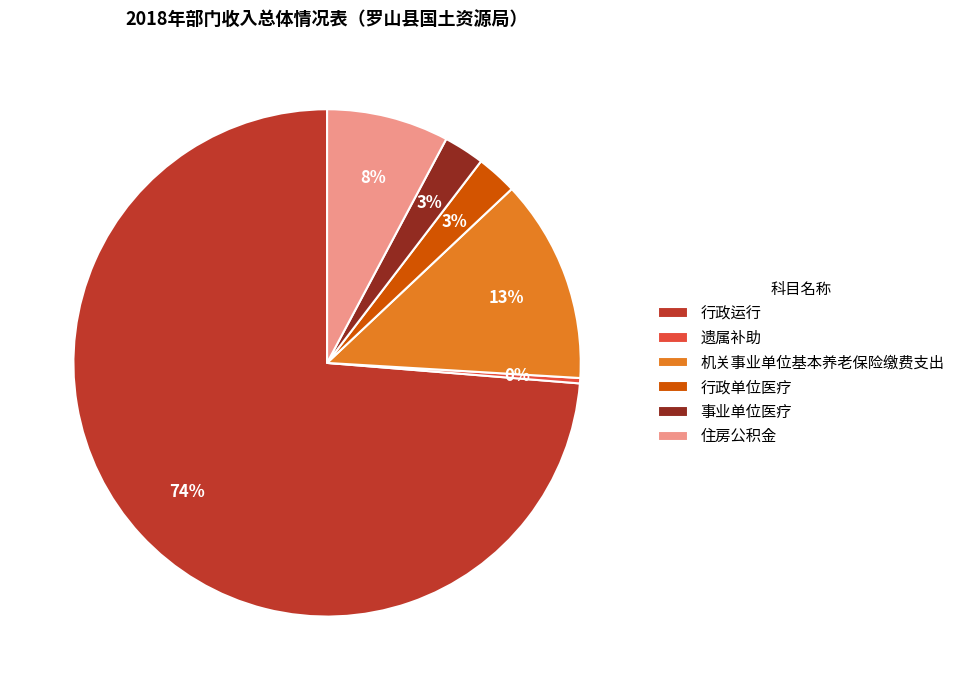

How many segments does this pie chart have?

6